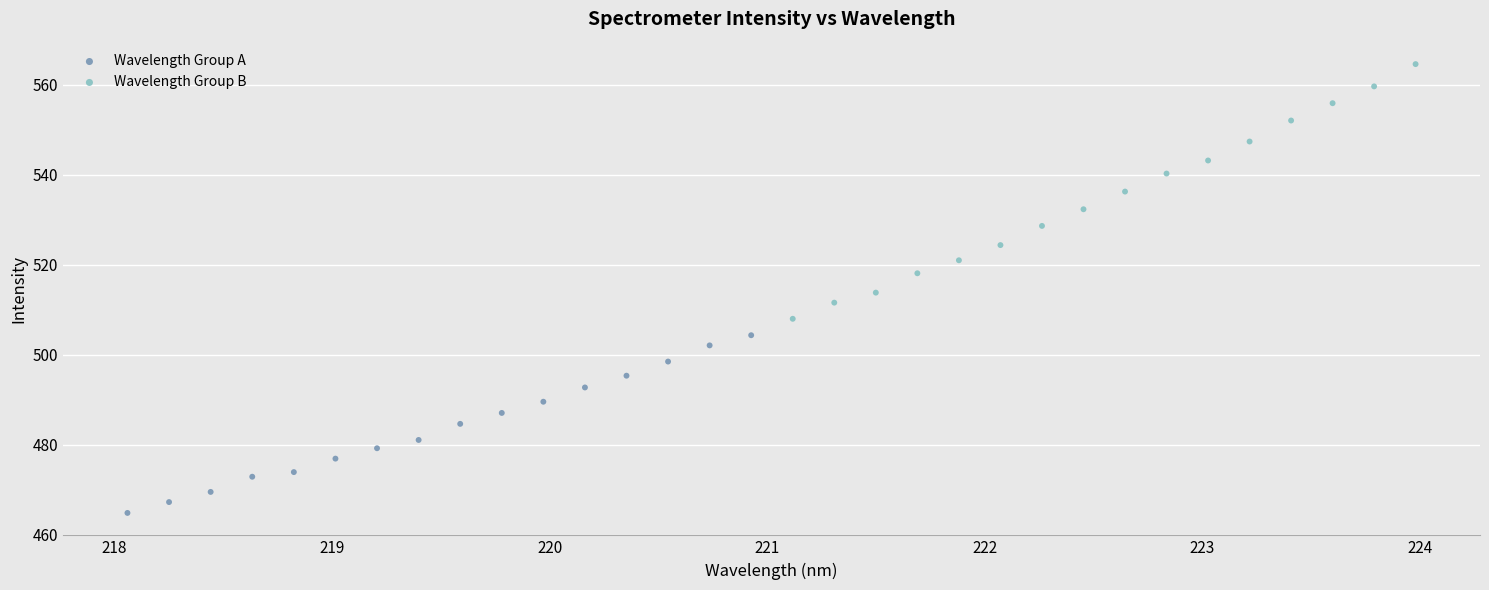

Which series has the widest spread of Y values?

Wavelength Group B